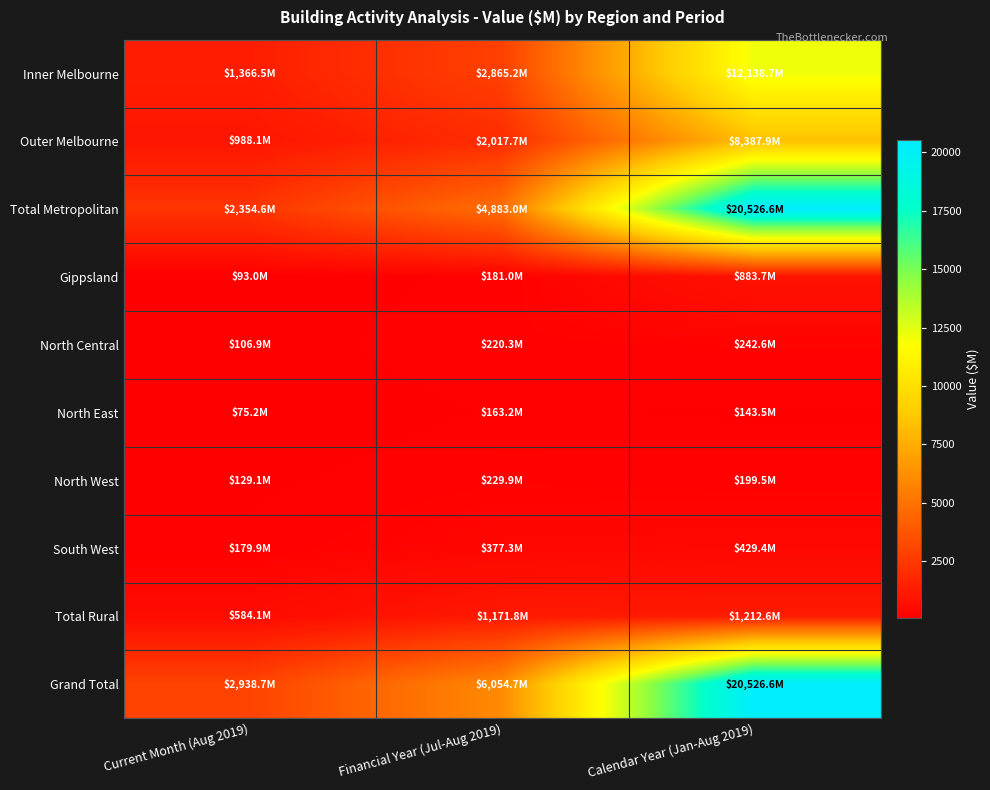

Reading left to right, transcribe all the data shown in this chart.

Inner Melbourne: Current Month (Aug 2019)=1366.5	Financial Year (Jul-Aug 2019)=2865.2	Calendar Year (Jan-Aug 2019)=12138.7
Outer Melbourne: Current Month (Aug 2019)=988.1	Financial Year (Jul-Aug 2019)=2017.7	Calendar Year (Jan-Aug 2019)=8387.9
Total Metropolitan: Current Month (Aug 2019)=2354.6	Financial Year (Jul-Aug 2019)=4883.0	Calendar Year (Jan-Aug 2019)=20526.6
Gippsland: Current Month (Aug 2019)=93.0	Financial Year (Jul-Aug 2019)=181.0	Calendar Year (Jan-Aug 2019)=883.7
North Central: Current Month (Aug 2019)=106.9	Financial Year (Jul-Aug 2019)=220.3	Calendar Year (Jan-Aug 2019)=242.6
North East: Current Month (Aug 2019)=75.2	Financial Year (Jul-Aug 2019)=163.2	Calendar Year (Jan-Aug 2019)=143.5
North West: Current Month (Aug 2019)=129.1	Financial Year (Jul-Aug 2019)=229.9	Calendar Year (Jan-Aug 2019)=199.5
South West: Current Month (Aug 2019)=179.9	Financial Year (Jul-Aug 2019)=377.3	Calendar Year (Jan-Aug 2019)=429.4
Total Rural: Current Month (Aug 2019)=584.1	Financial Year (Jul-Aug 2019)=1171.8	Calendar Year (Jan-Aug 2019)=1212.6
Grand Total: Current Month (Aug 2019)=2938.7	Financial Year (Jul-Aug 2019)=6054.7	Calendar Year (Jan-Aug 2019)=20526.6